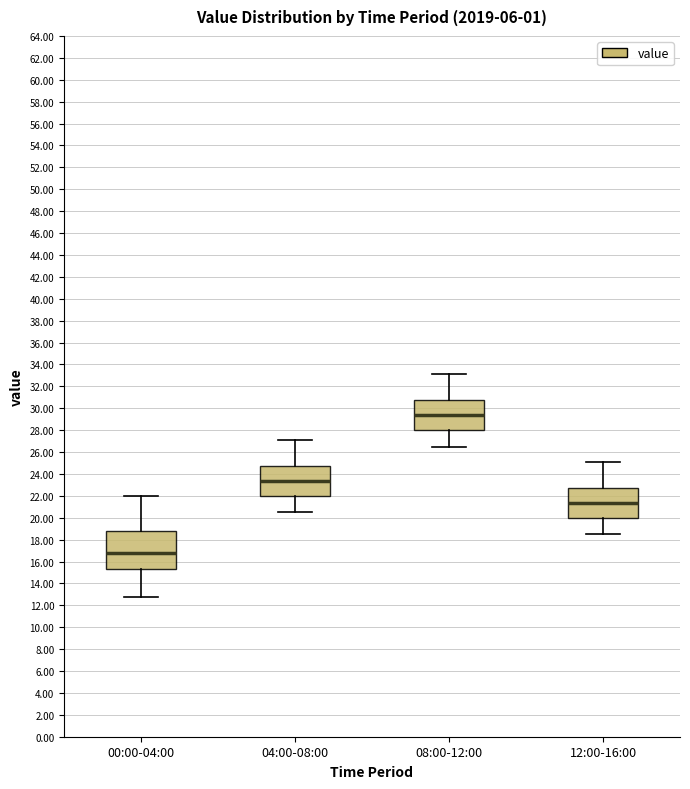

Comparing the boxes themselves (not the whiskers), which one is the tallest?

00:00-04:00